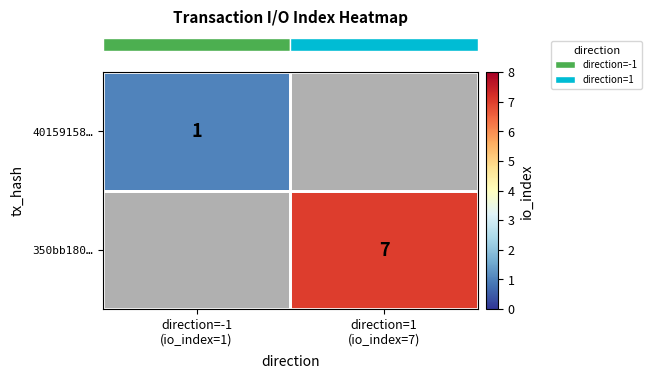

Rank the series at direction=-1
(io_index=1) from lowest to highest value.

row_0, row_1